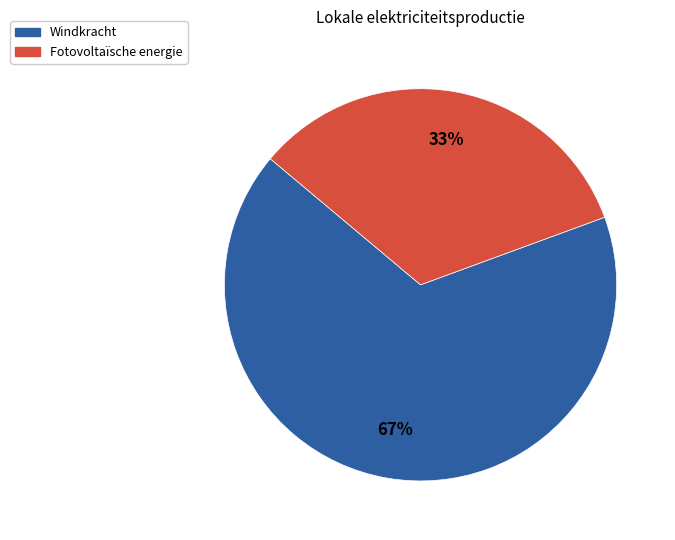

Is there any slice that represents more than half of the pie?

Yes